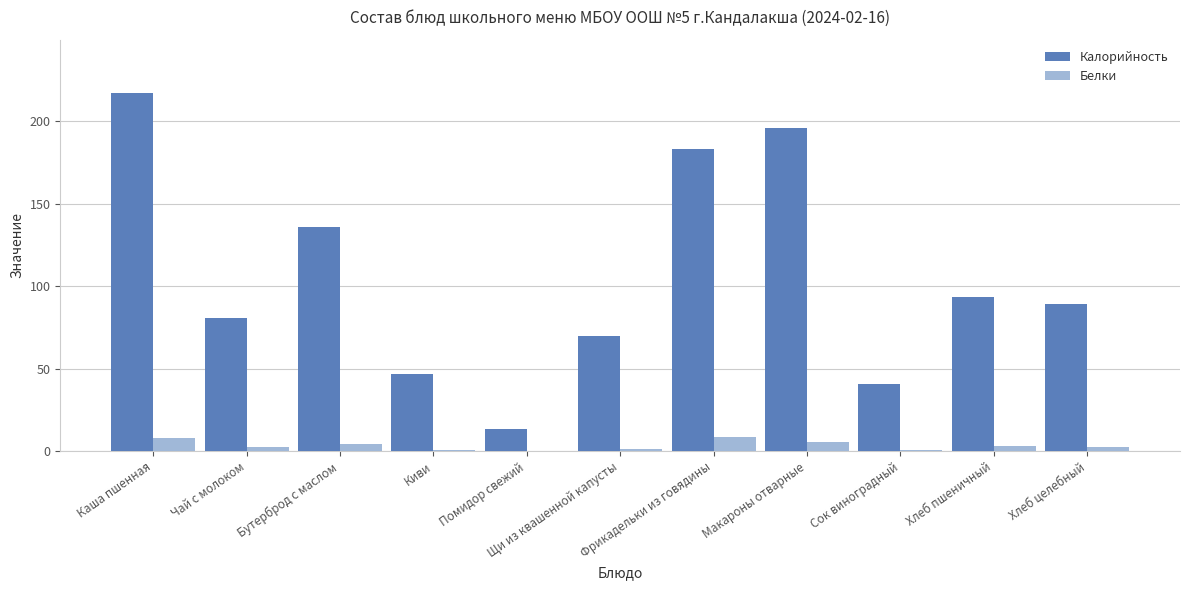

Which series has the largest total across all categories?

Калорийность